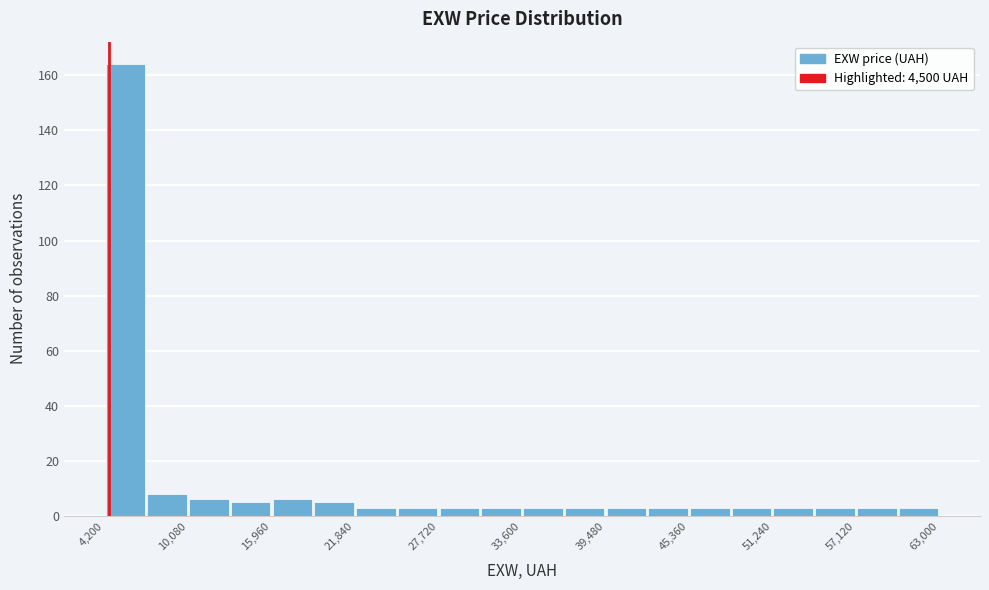

Read against the x-axis, roughly where is the centre of the tallest bar?

6000